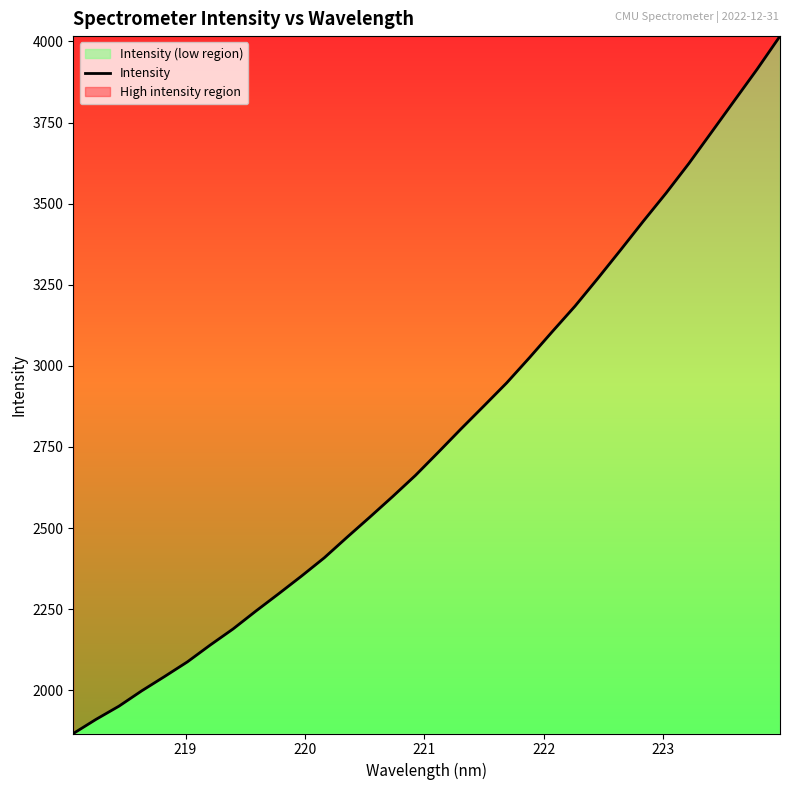

What is the difference between the maximum and minimum values?

2149.7